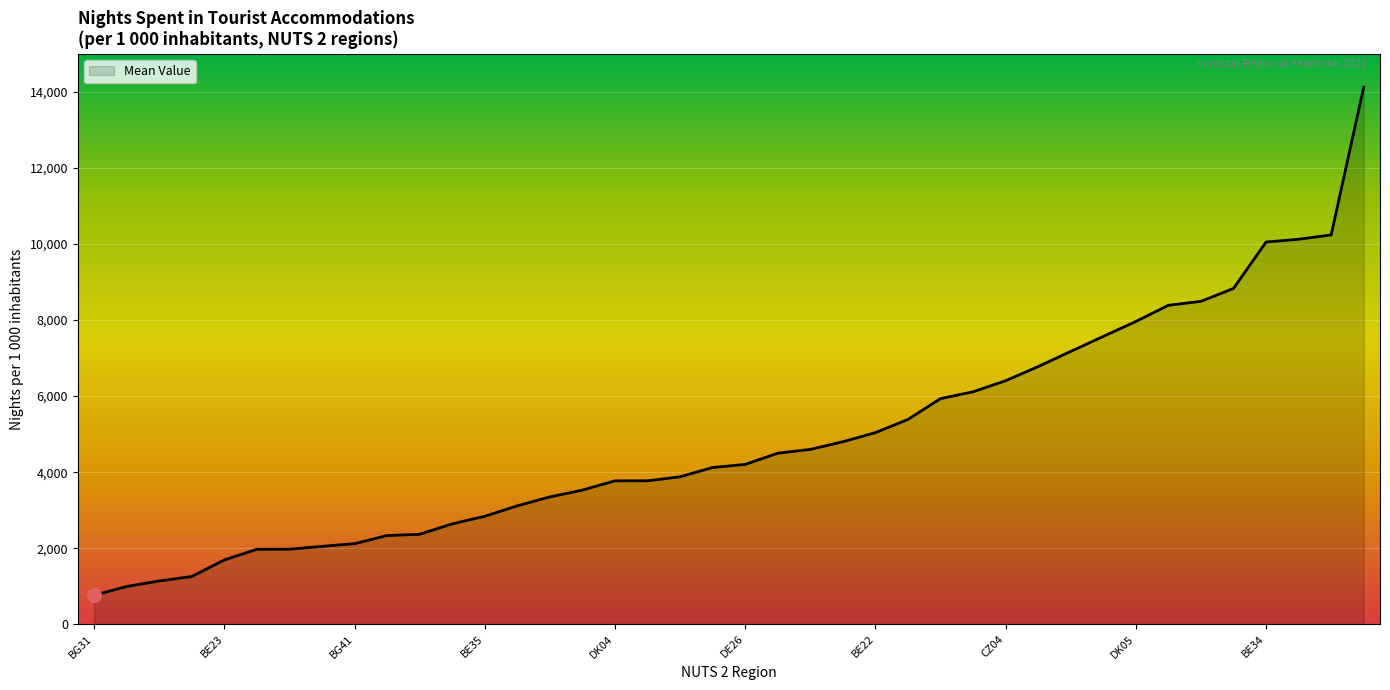

What is the difference between the maximum and minimum values?

13358.2